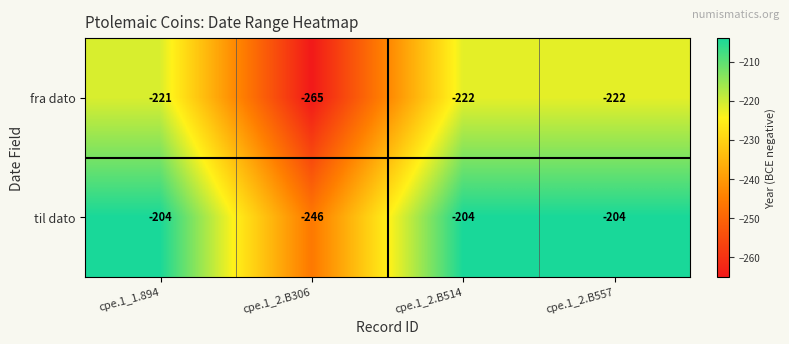

Which series has the widest spread of values?

fra dato